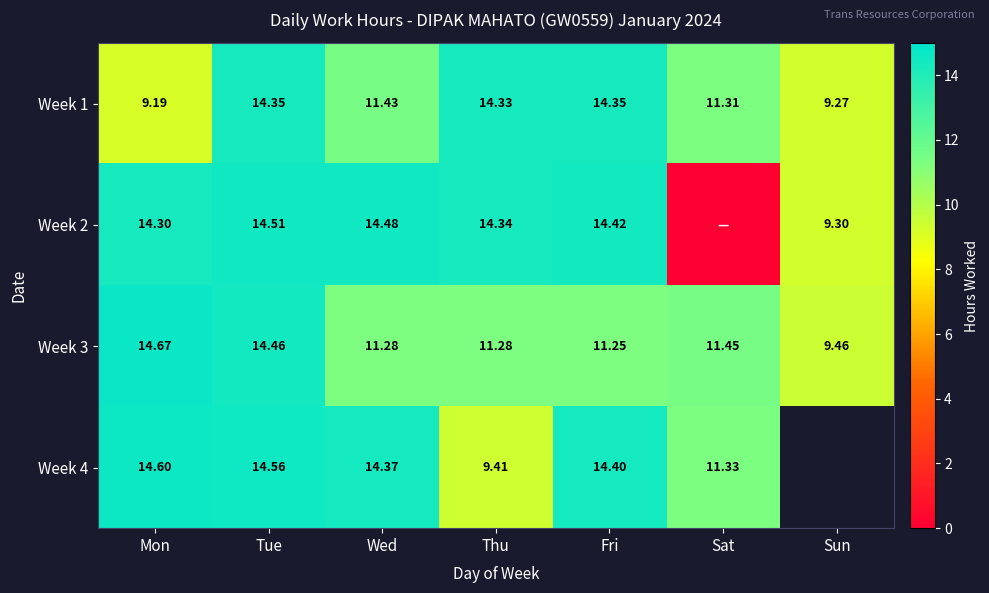

What is the total value across all series at Tue?

57.9